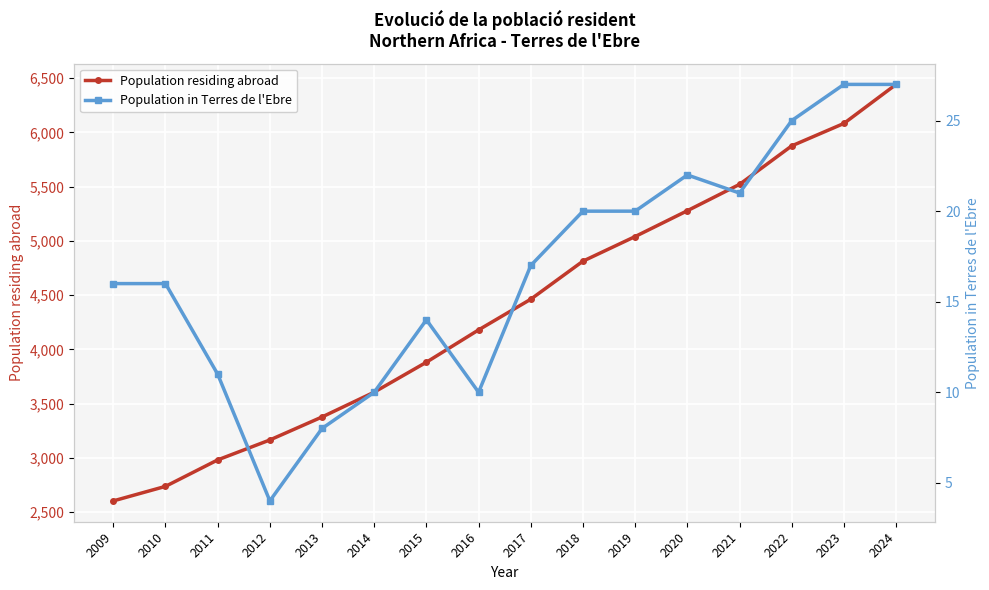

The Population in Terres de l'Ebre series shows 22 at 2020. True or false?

True